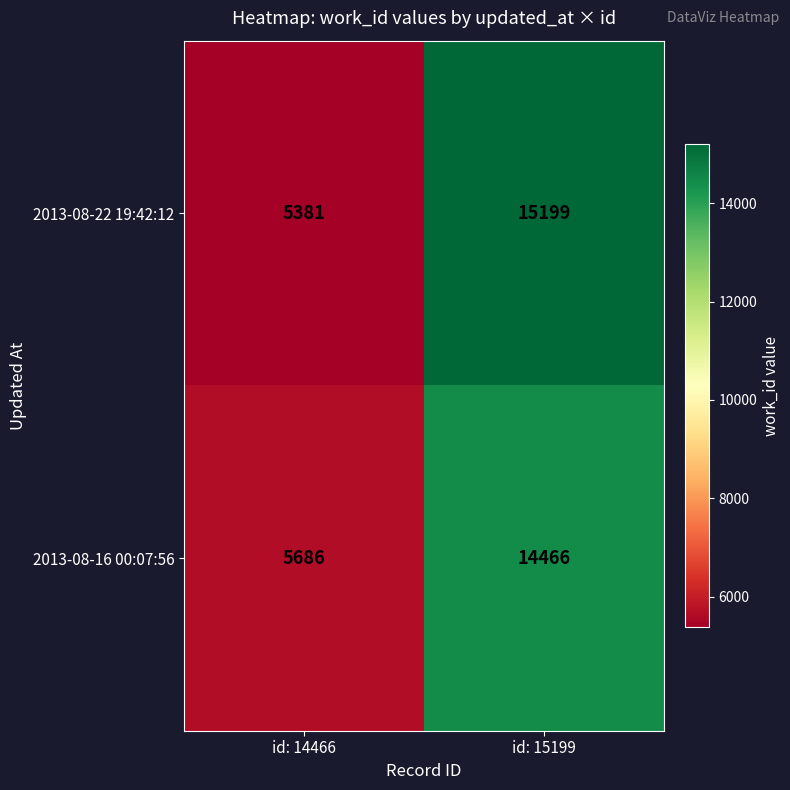

Which label corresponds to the largest value in the chart?

id: 15199